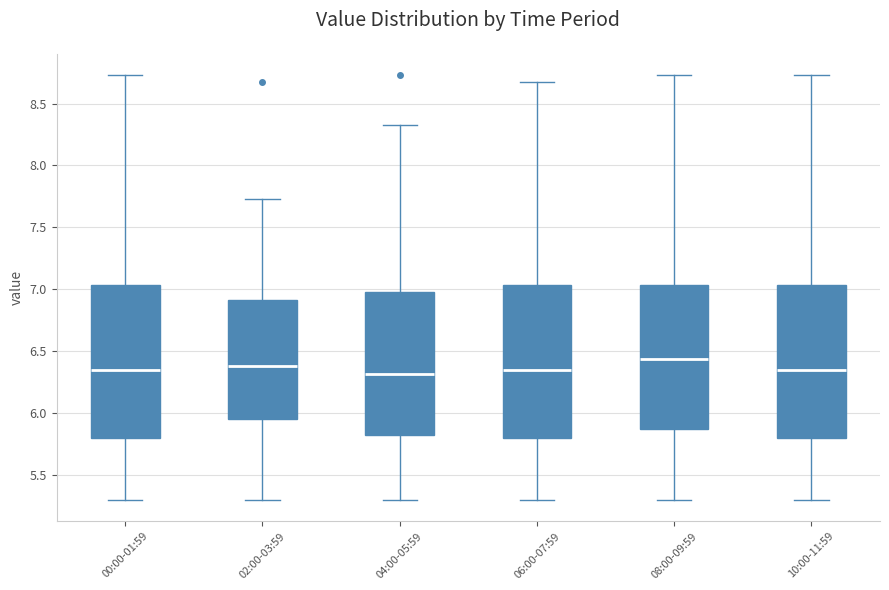

Where is the lower edge of the box for 06:00-07:59 on the y-axis? The values are not printed on the chart, so give them approximately, as read against the axis.

5.80